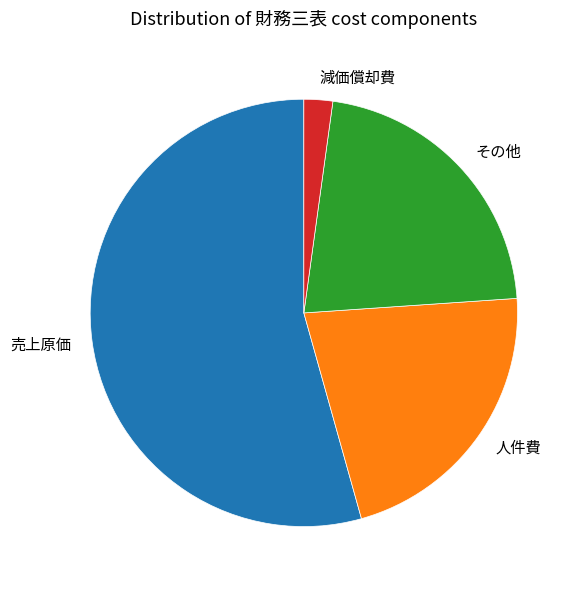

Which slice represents more than half of the pie?

売上原価